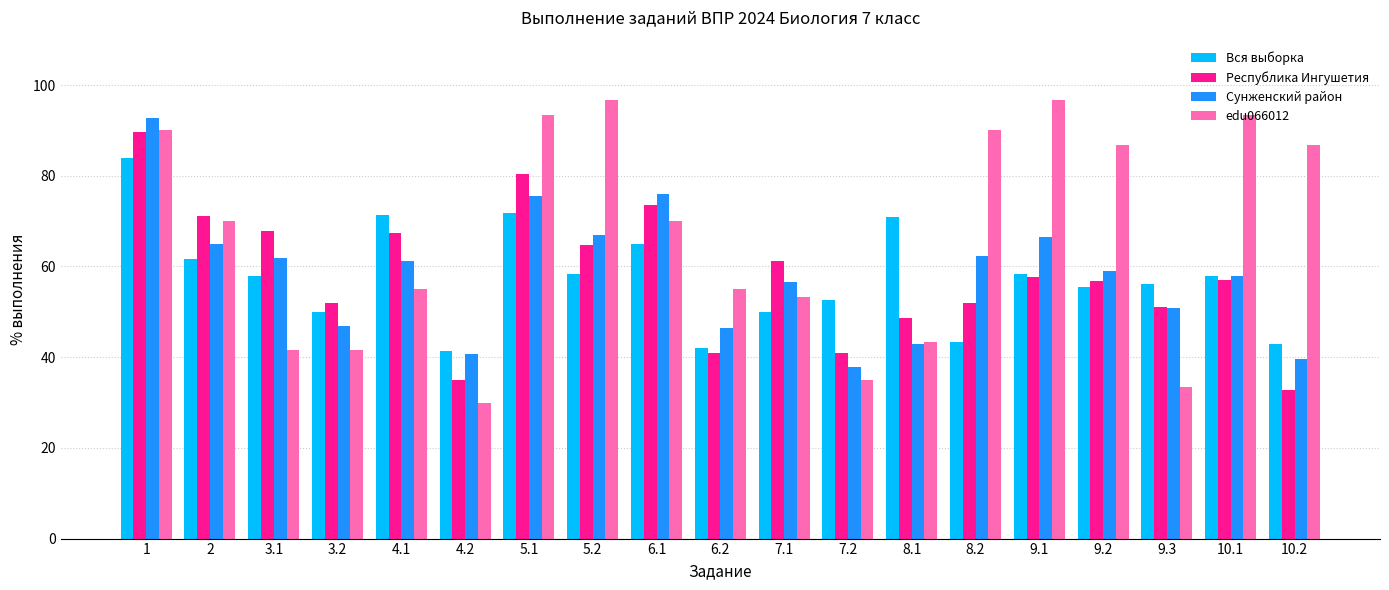

What is the average value of the Республика Ингушетия series?

57.9